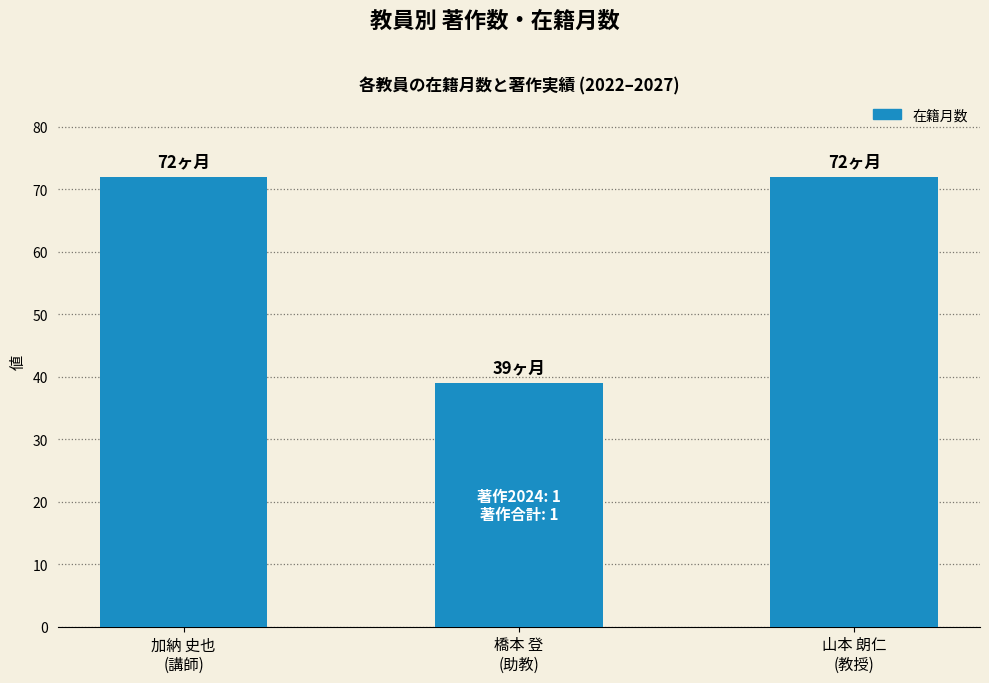

What is the sum of all values?

183